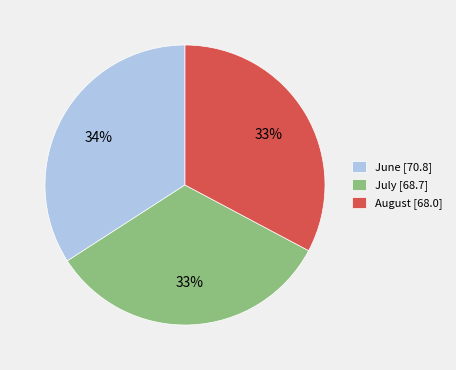

To the nearest percent, what is the average slice percentage?

33%